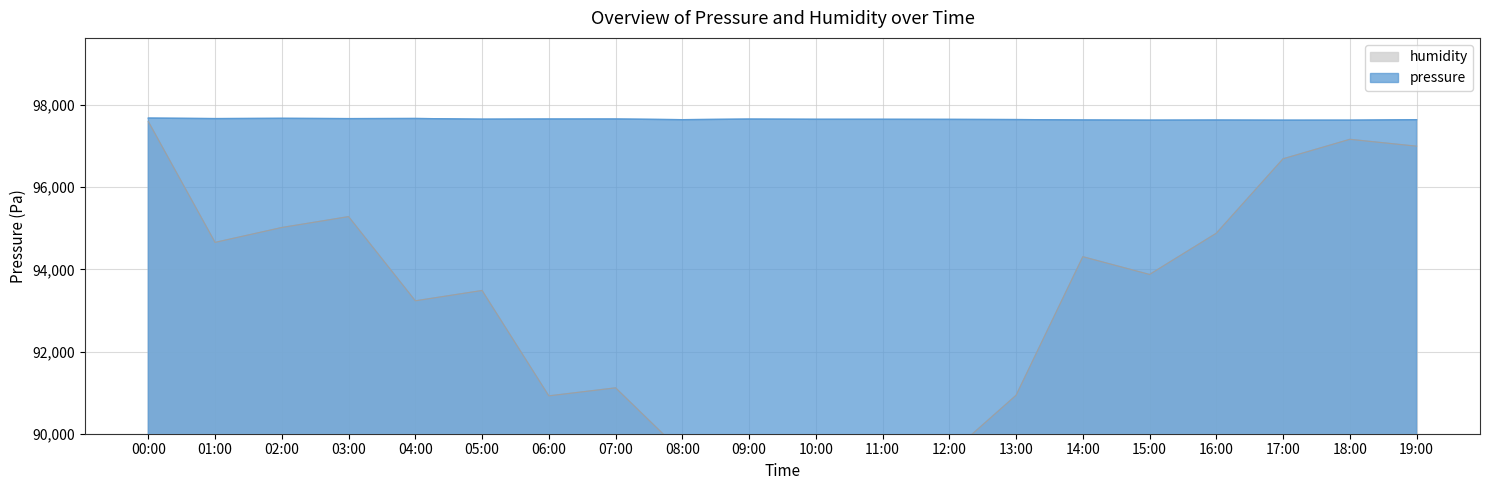

How many values in the pressure series exceed 97654?

11